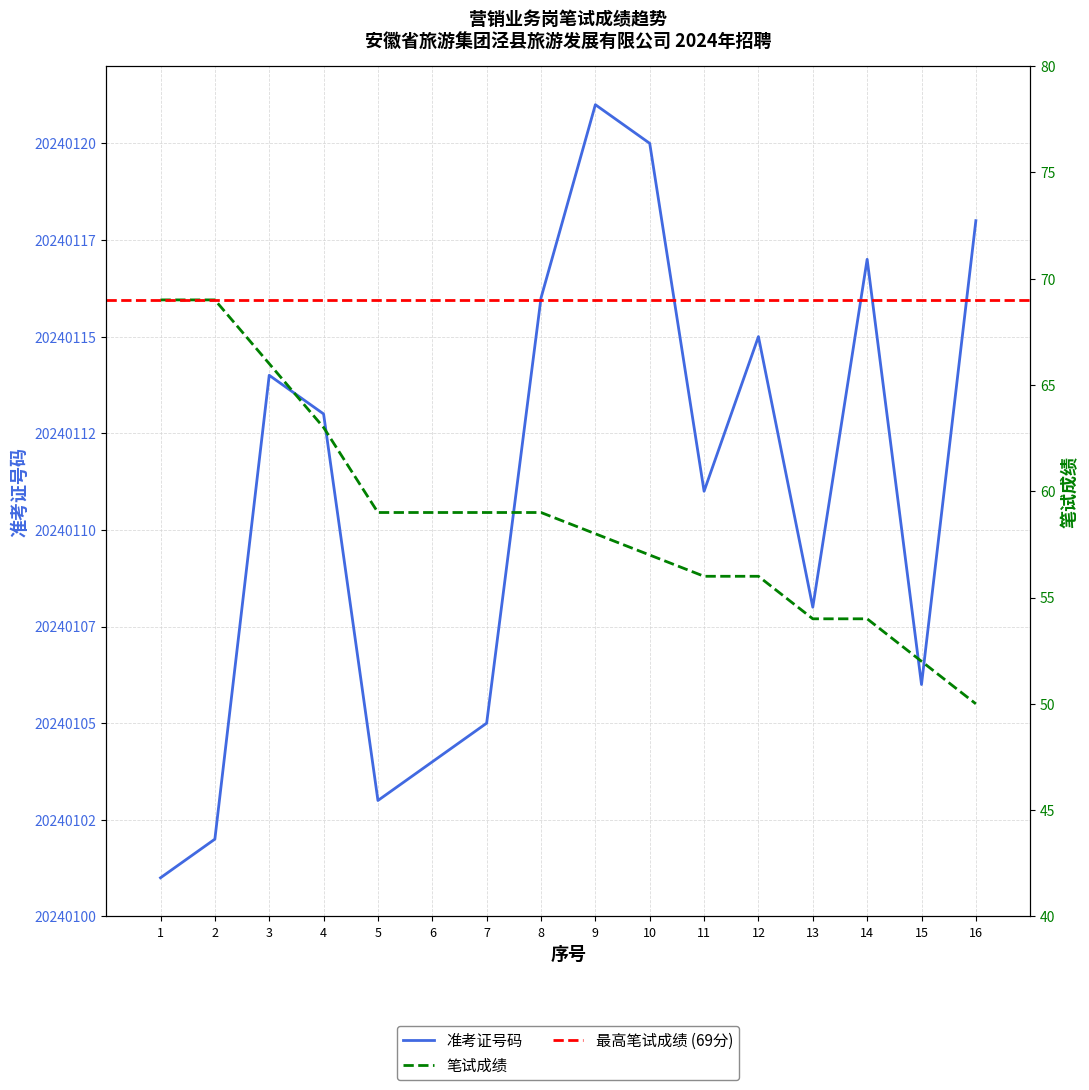

Rank the series by their maximum value, from lowest to highest.

笔试成绩, 准考证号码